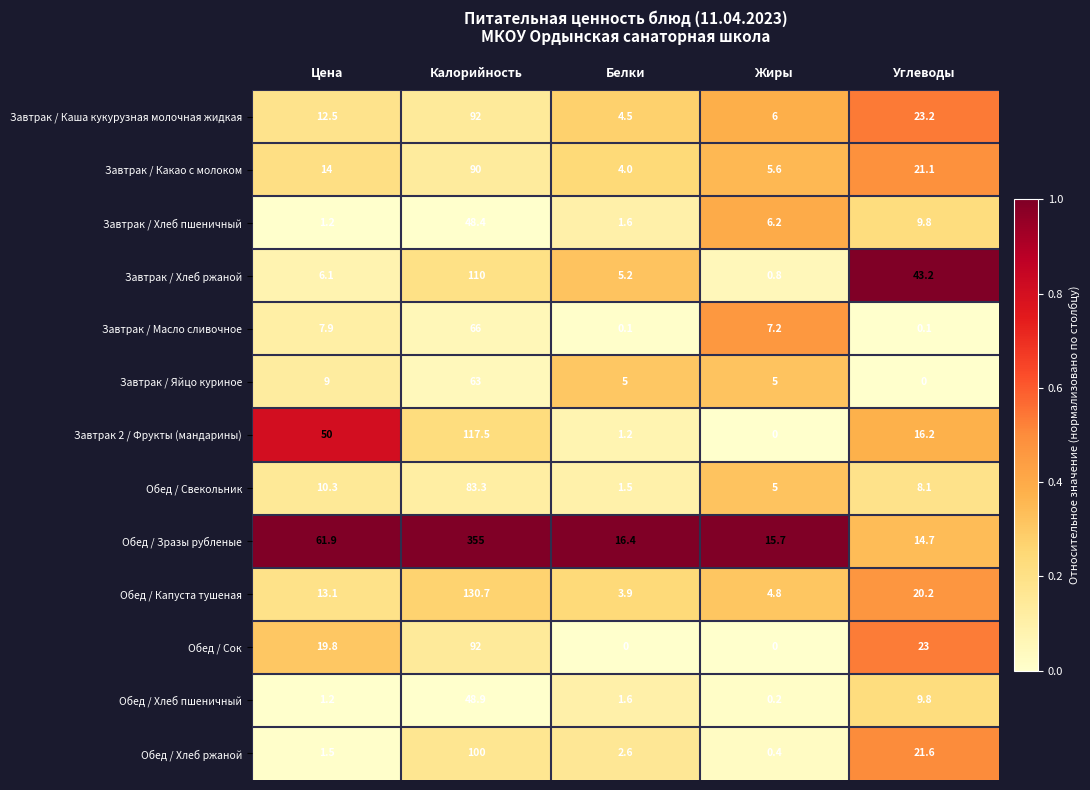

What is the difference between the highest and lowest values at Углеводы?

43.2